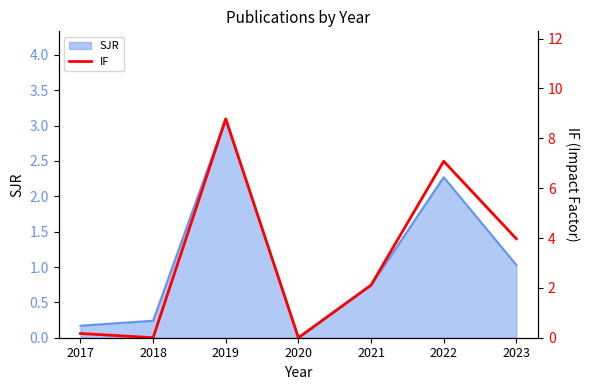

What is the value of the 3rd point from the left?

8.8